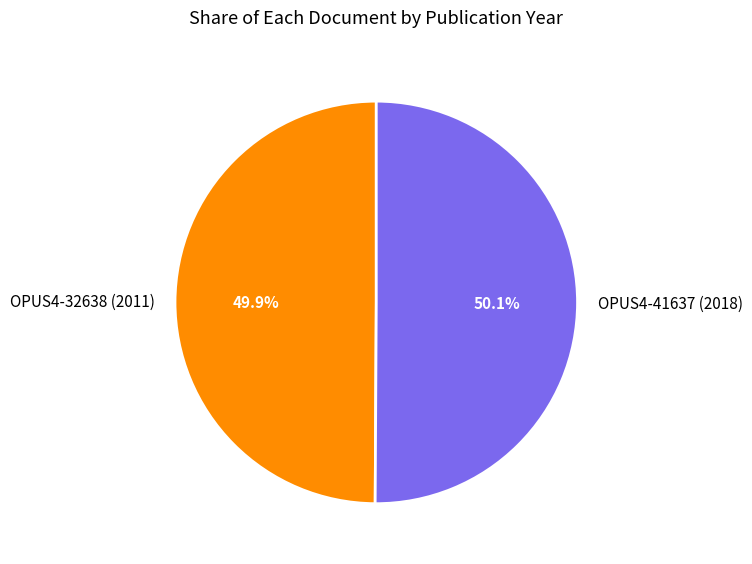

How many segments does this pie chart have?

2